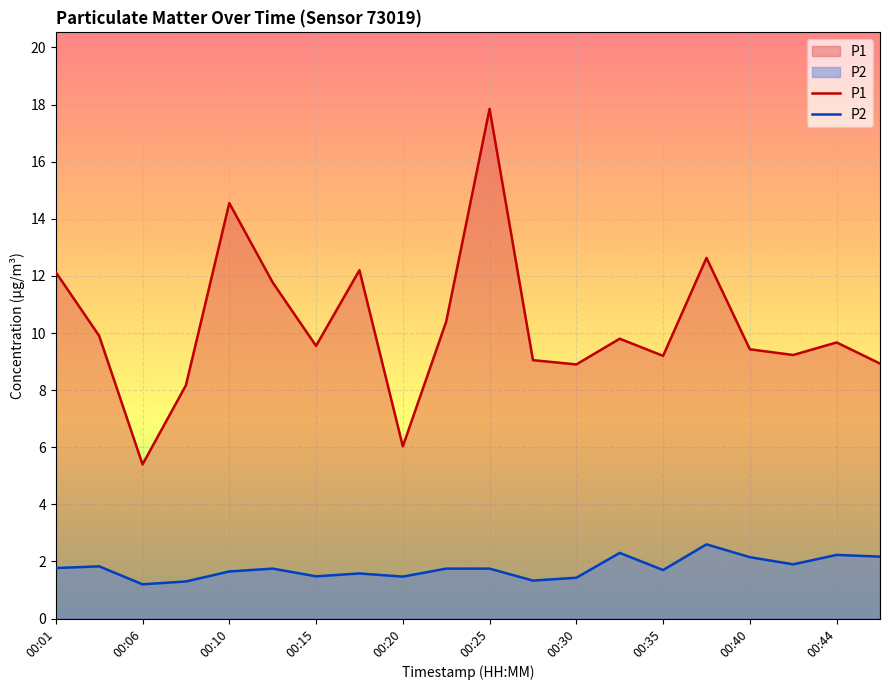

List the series in order of their overall mean, lowest first.

P2, P1